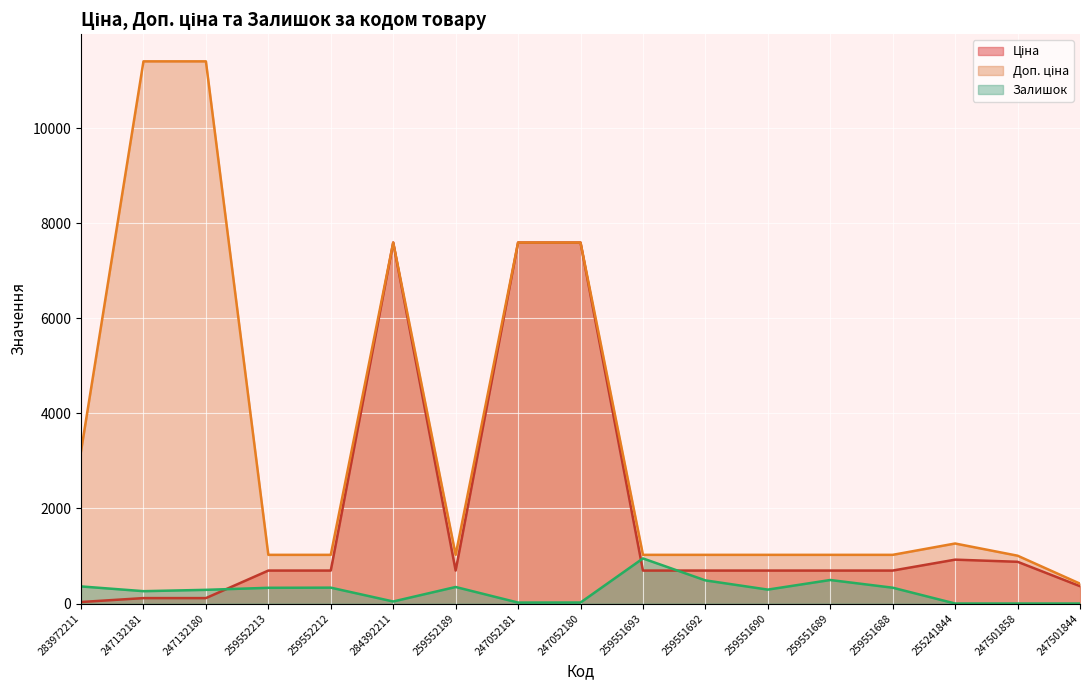

List the labels in order of Доп. ціна value, largest first.

247132181, 247132180, 284392211, 247052181, 247052180, 283972211, 255241844, 259552213, 259552212, 259552189, 259551693, 259551692, 259551690, 259551689, 259551688, 247501858, 247501844